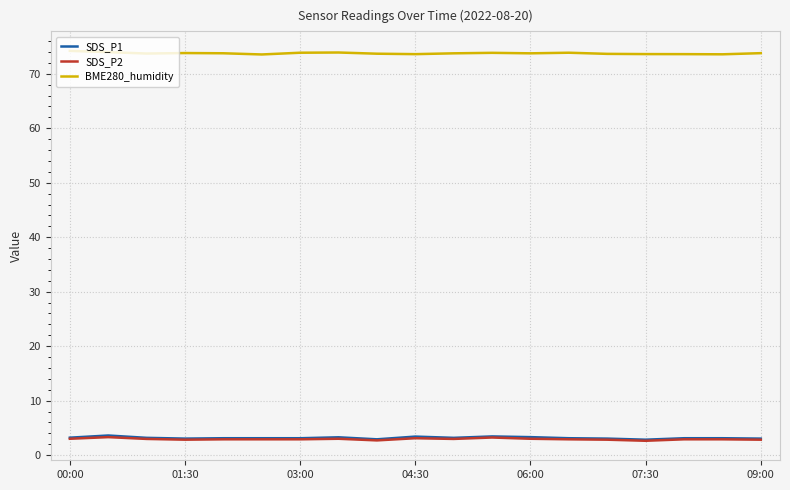

True or false: SDS_P2 and BME280_humidity intersect in this chart.

False